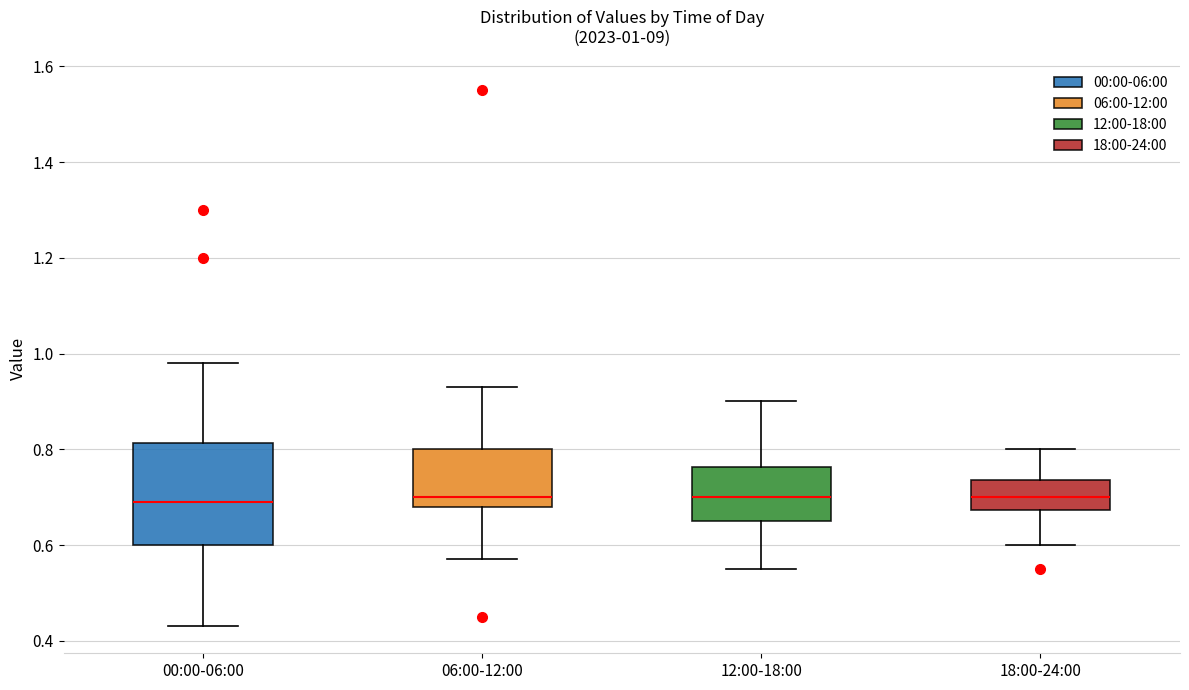

Which box is the tallest, from its lower edge to its upper edge?

00:00-06:00